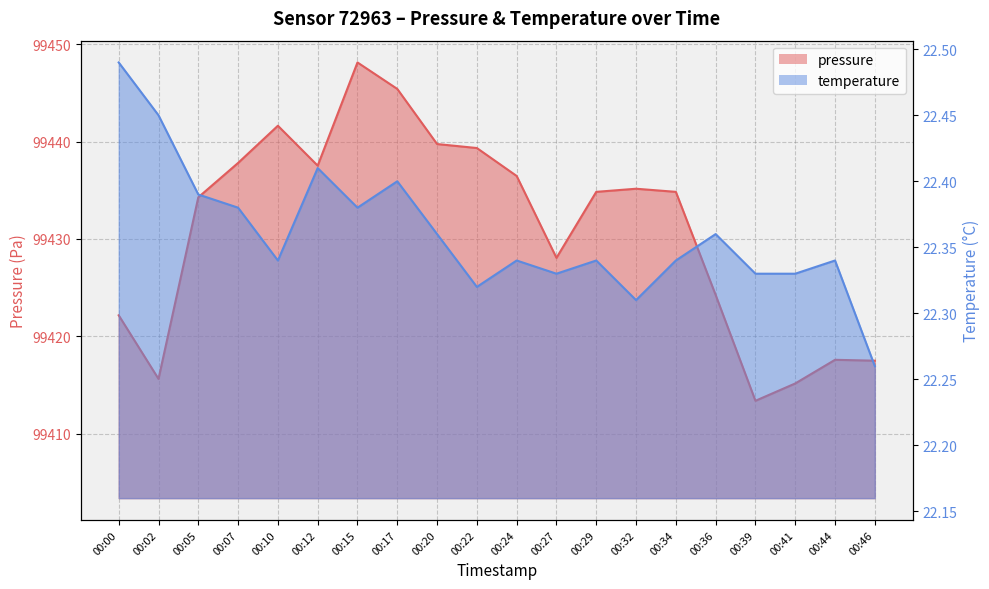

What is the difference between the pressure values at 00:15 and 00:12?

10.6